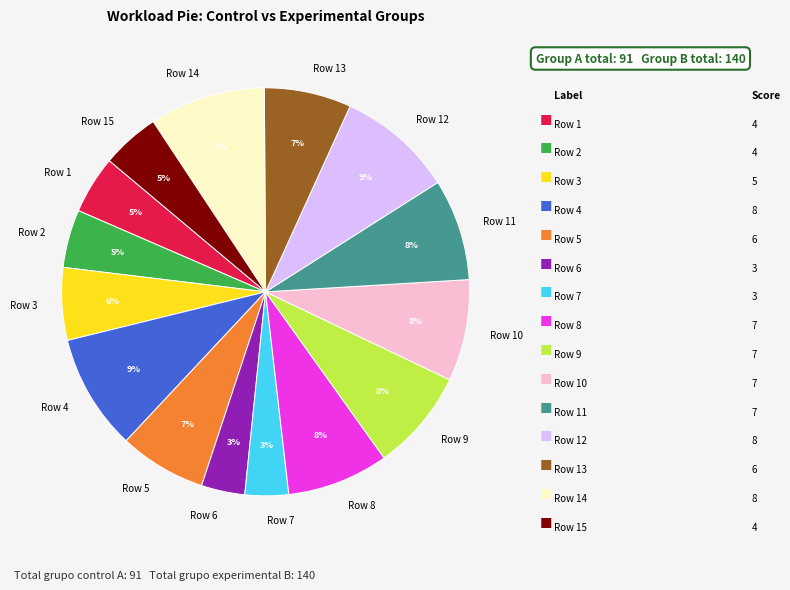

Is it true that Row 3 is 1% of the pie?

False